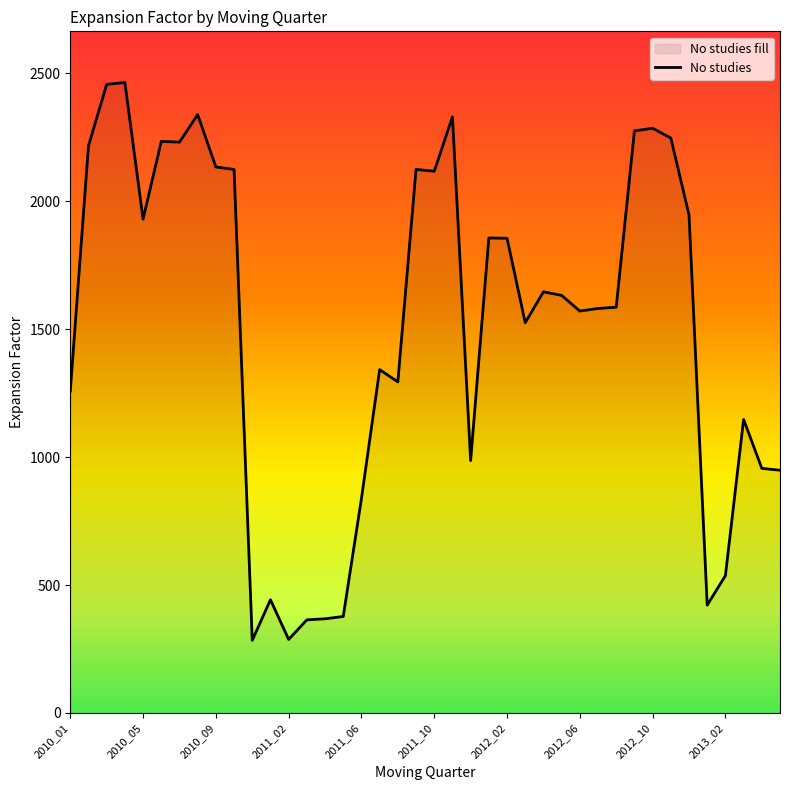

True or false: the data shows 1586.0 at 30.

True